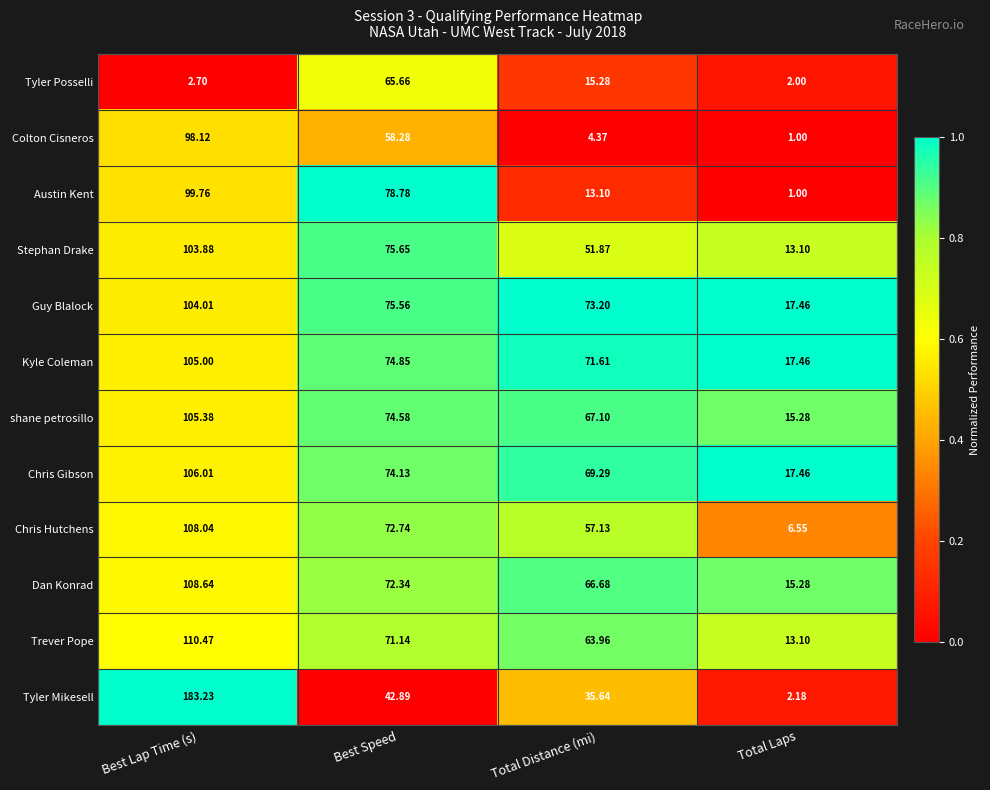

Which series has the widest spread of values?

Tyler Mikesell